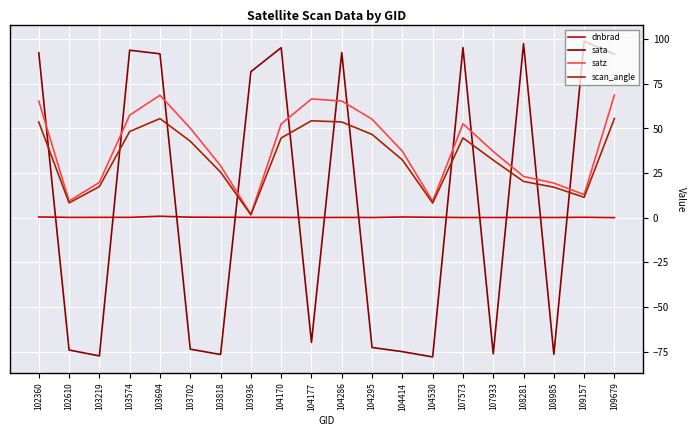

Rank the series by their average value, from highest to lowest.

satz, scan_angle, sata, dnbrad